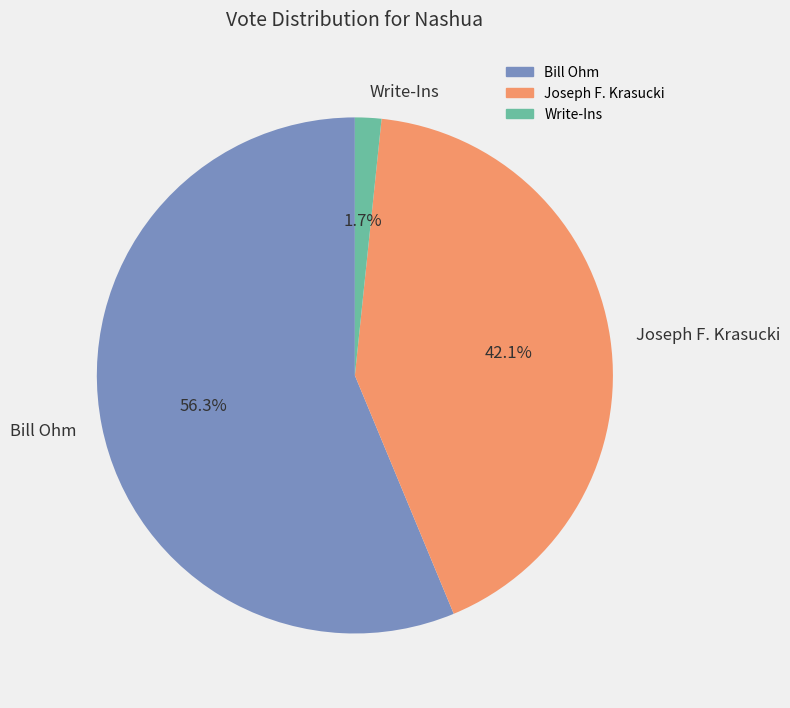

Rank the categories by value from highest to lowest.

Bill Ohm, Joseph F. Krasucki, Write-Ins